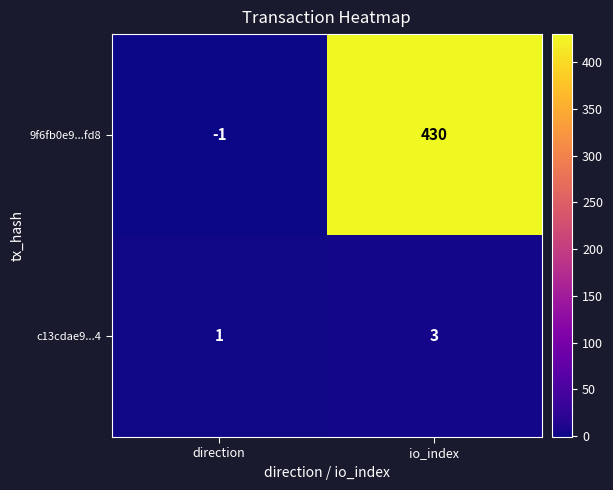

What is the smallest value displayed?

-1